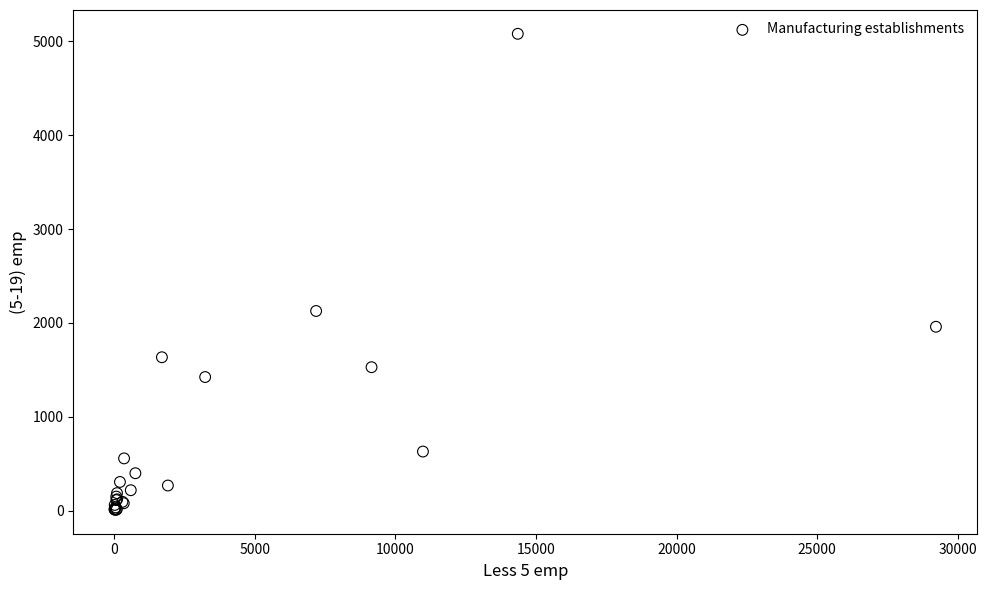

What Y value in the scatter plot is closest to 2544?

2127